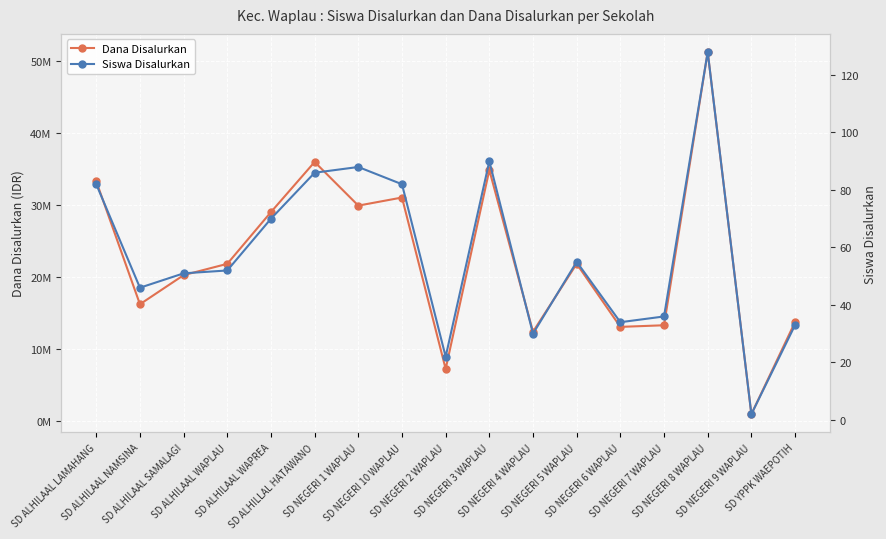

True or false: Dana Disalurkan has a value of 51300000 at SD NEGERI 8 WAPLAU.

True